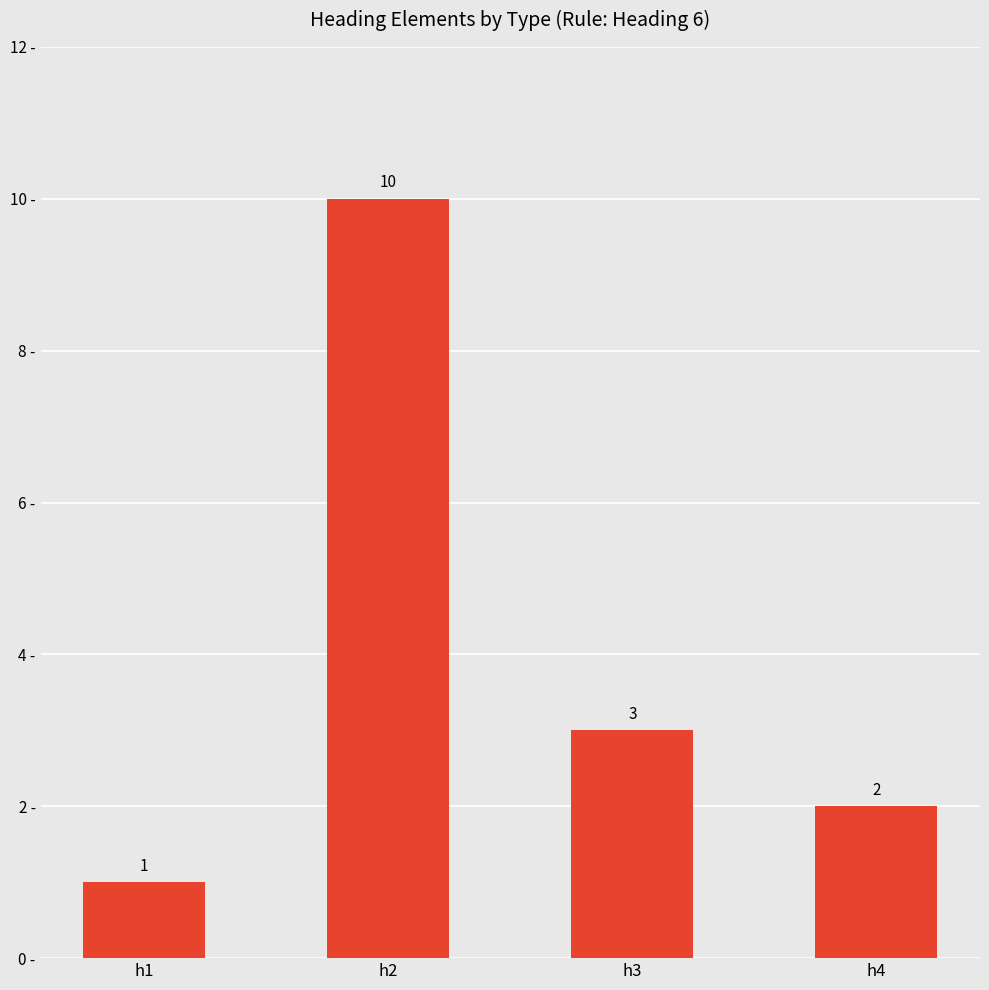

Approximately how many times larger is the value at h2 compared to h4?

5.0